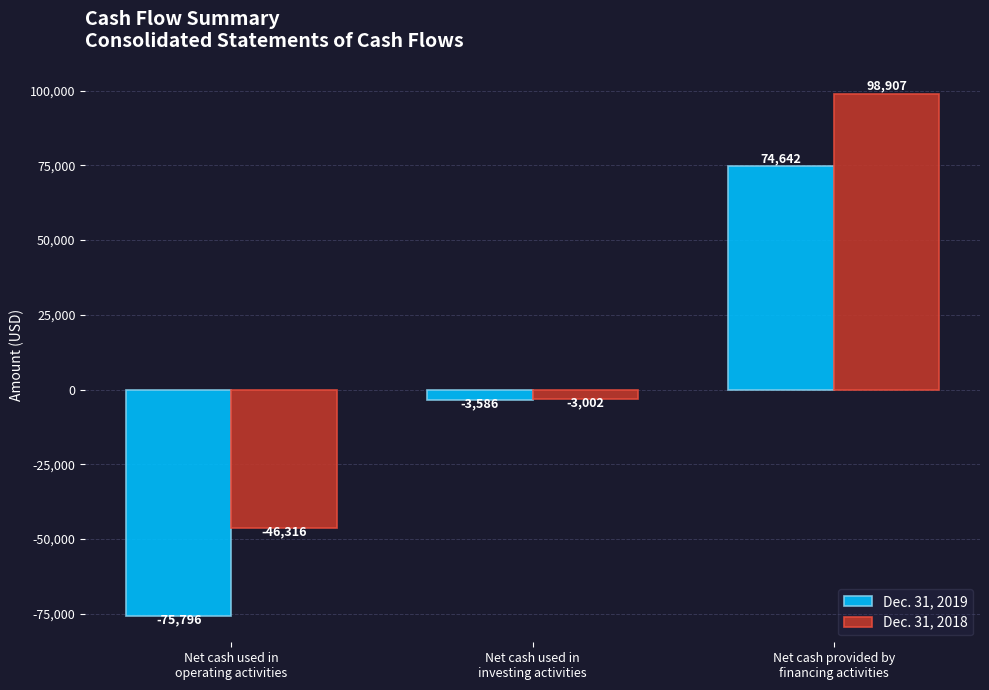

Reading left to right, what are all the values shown in this chart?

Dec. 31, 2019: Net cash used in
operating activities=-75796	Net cash used in
investing activities=-3586	Net cash provided by
financing activities=74642
Dec. 31, 2018: Net cash used in
operating activities=-46316	Net cash used in
investing activities=-3002	Net cash provided by
financing activities=98907